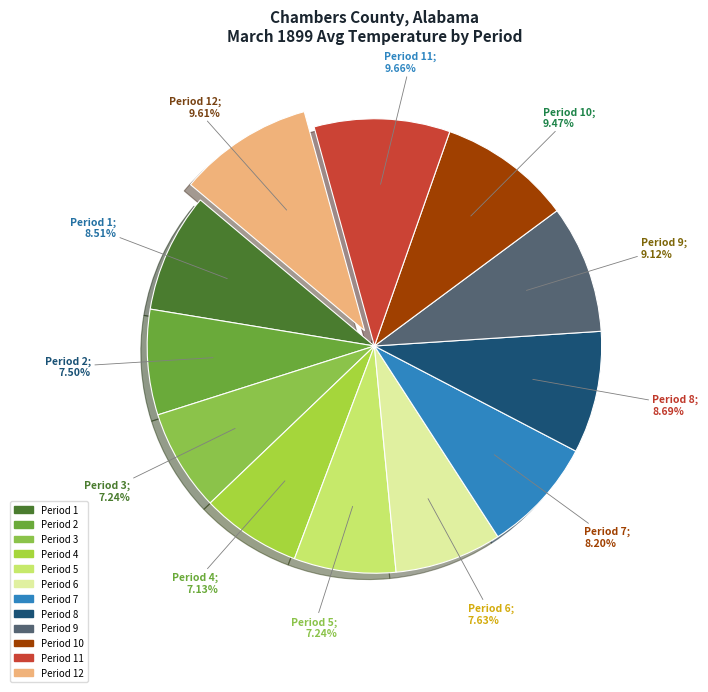

To the nearest percent, what percentage of the pie is Period 10?

9%